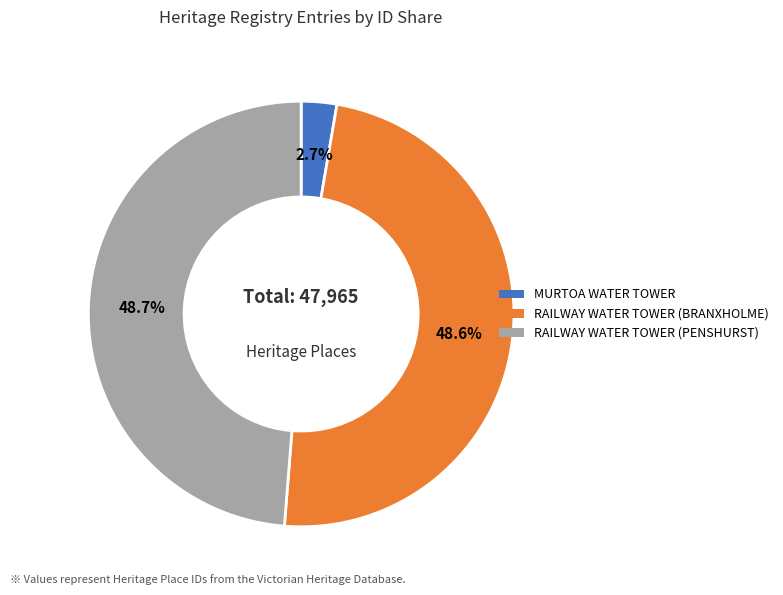

Is there a majority slice in this chart?

No